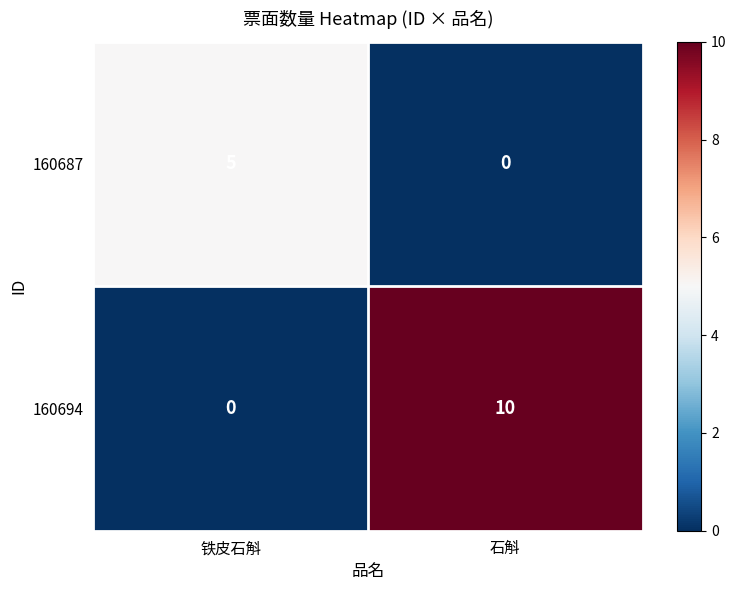

At 铁皮石斛, list the series in order from largest to smallest.

160687, 160694